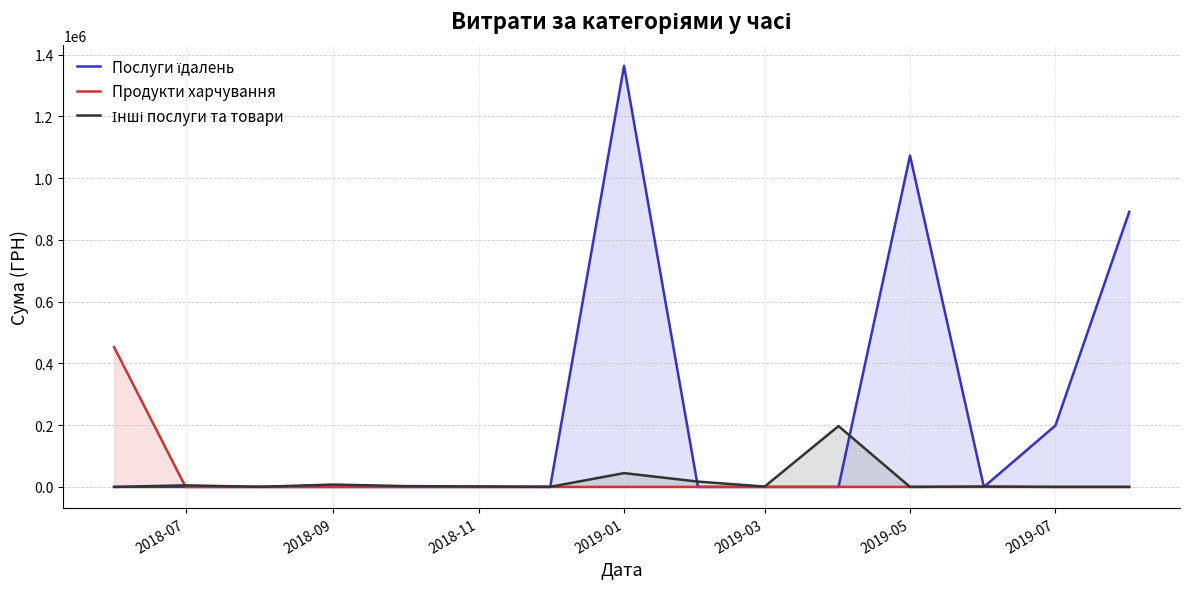

List the series in order of their peak value, lowest first.

Інші послуги та товари, Продукти харчування, Послуги їдалень